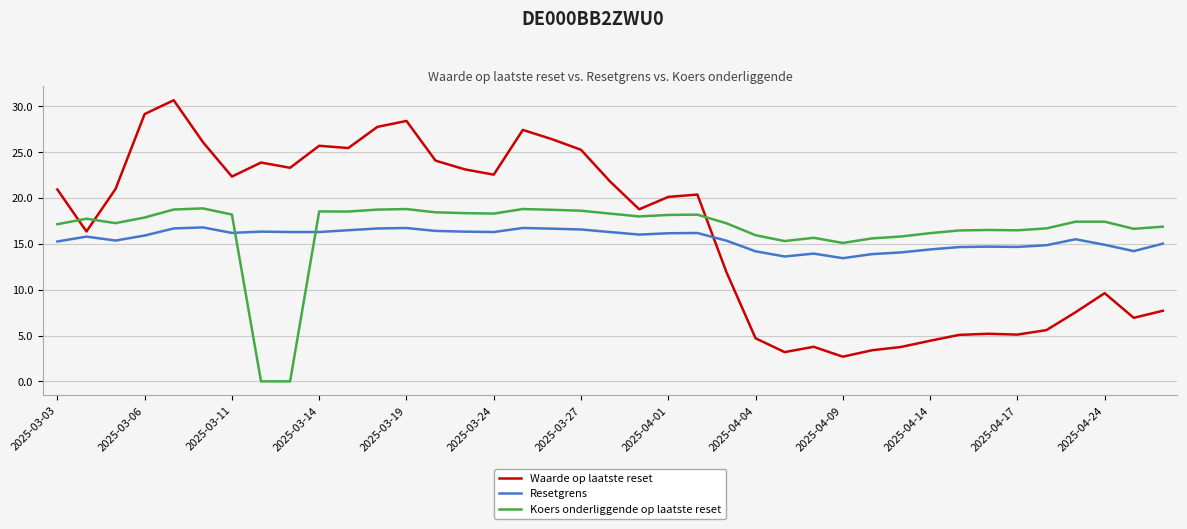

True or false: Koers onderliggende op laatste reset and Resetgrens cross at least once.

True